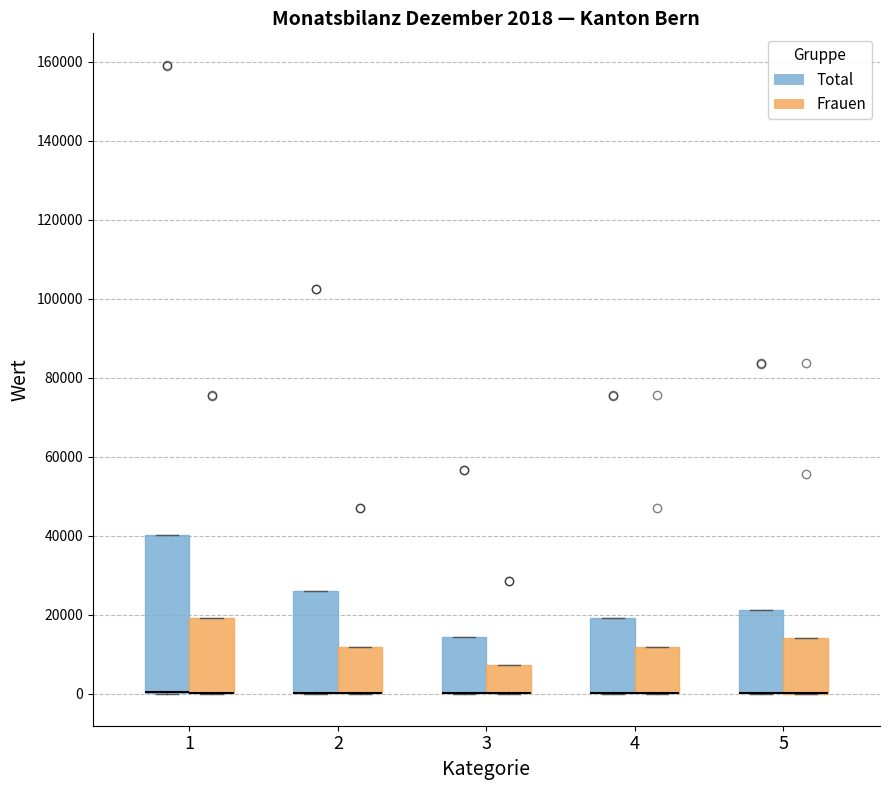

Comparing the boxes themselves (not the whiskers), which one is the tallest?

1 (Total)